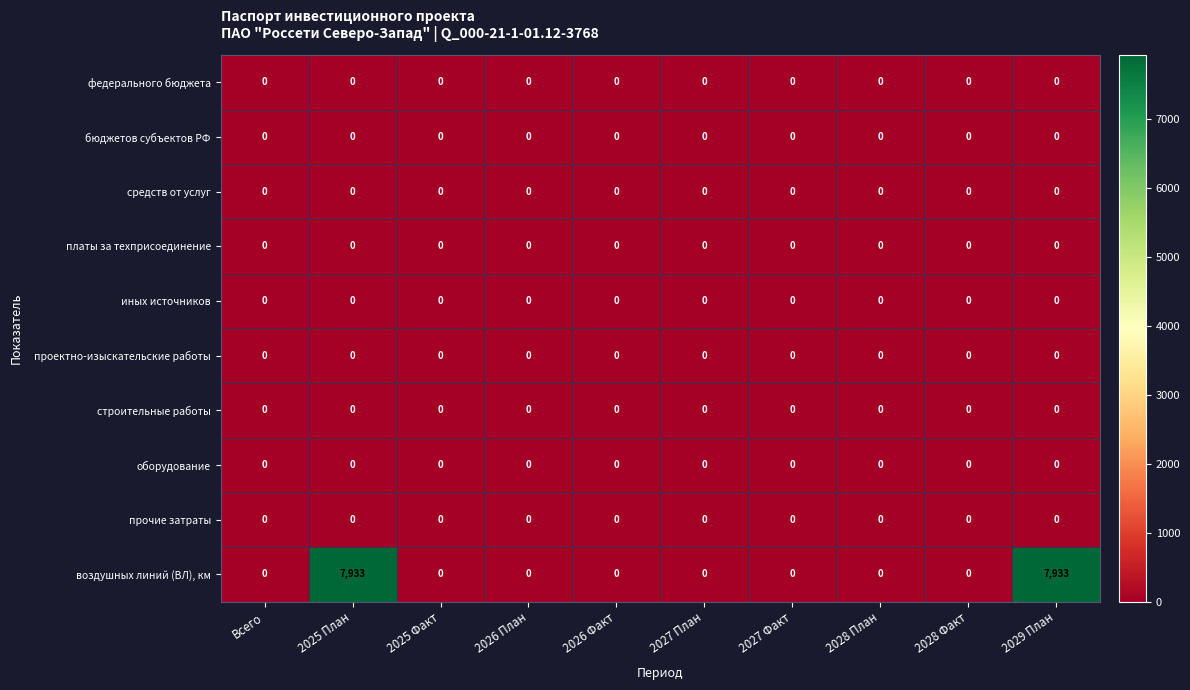

How many series are shown in this chart?

10